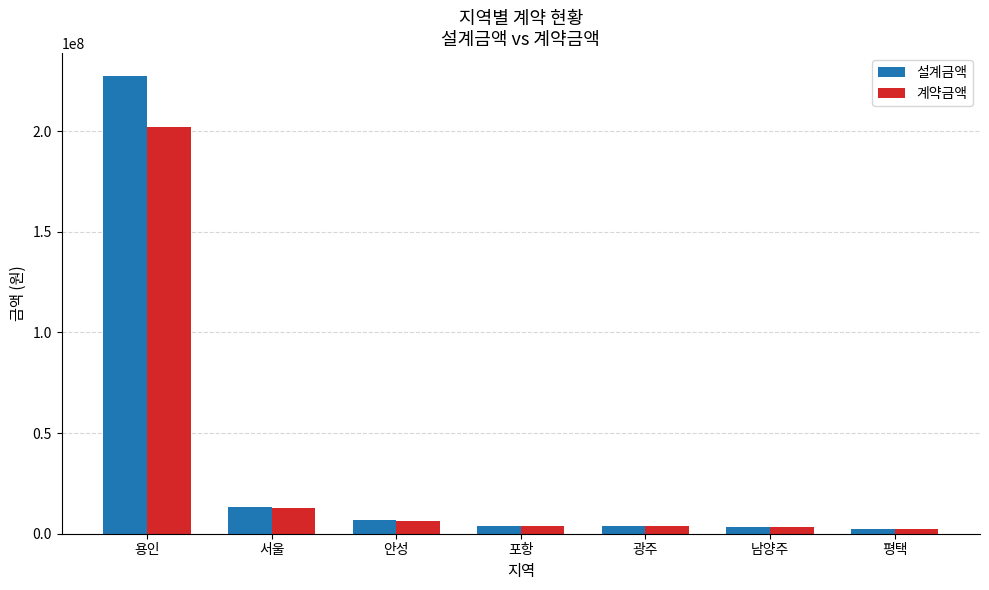

What is the average value of the 계약금액 series?

33458149